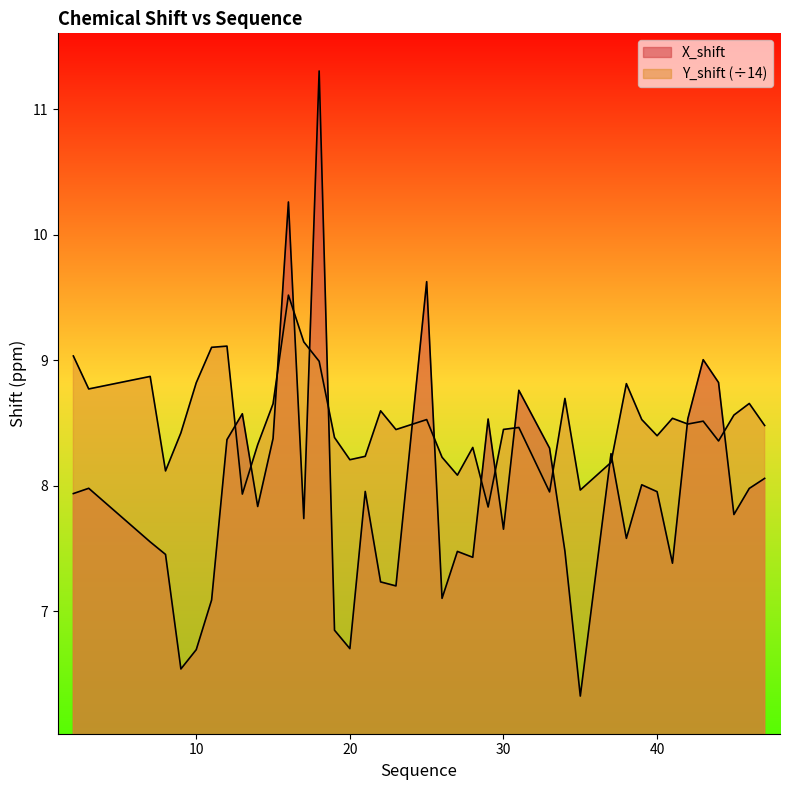

Which series changed the most between 19 and 40?

X_shift